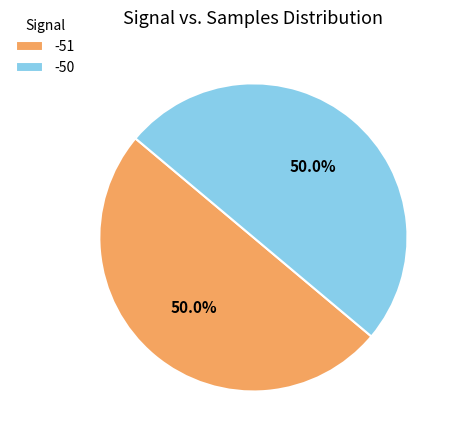

To the nearest percent, what percentage of the pie is -51?

50%